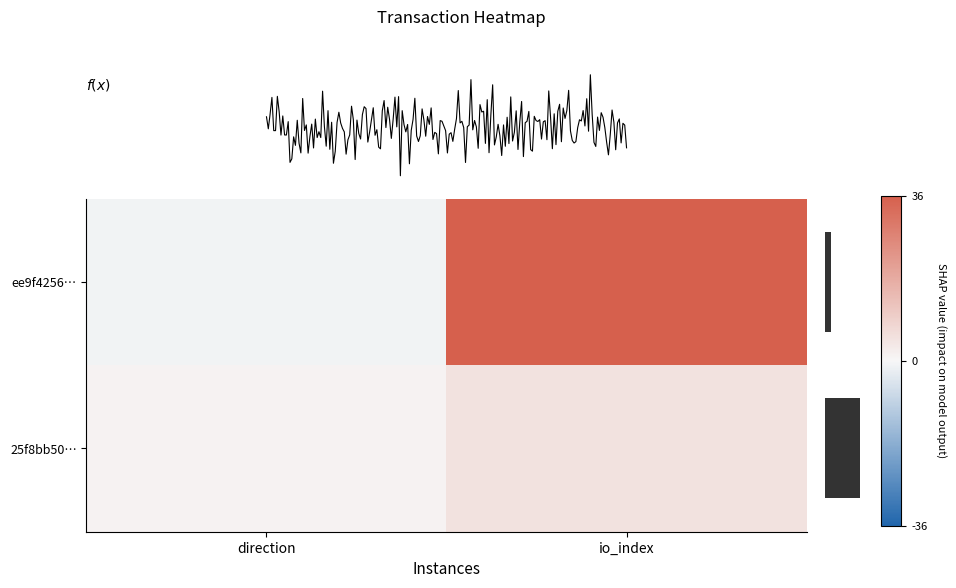

Reading left to right, extract all data points from this chart.

ee9f4256…: direction=-1	io_index=36
25f8bb50…: direction=1	io_index=5